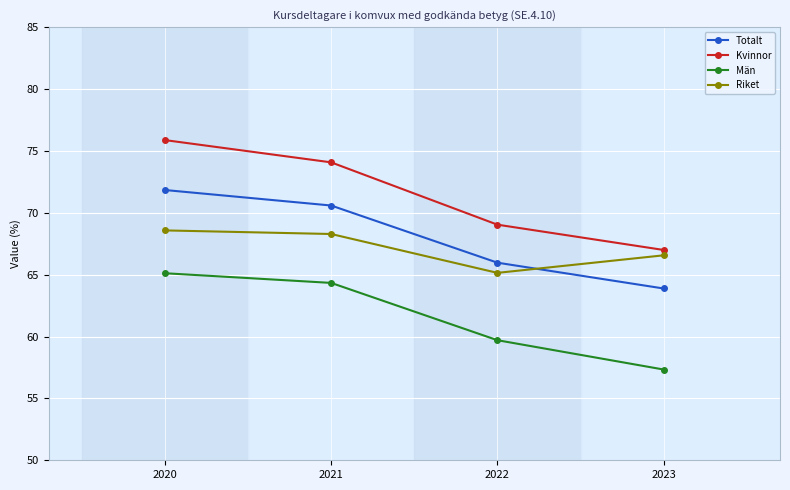

True or false: Män has a value of 59.7 at 2022.

True